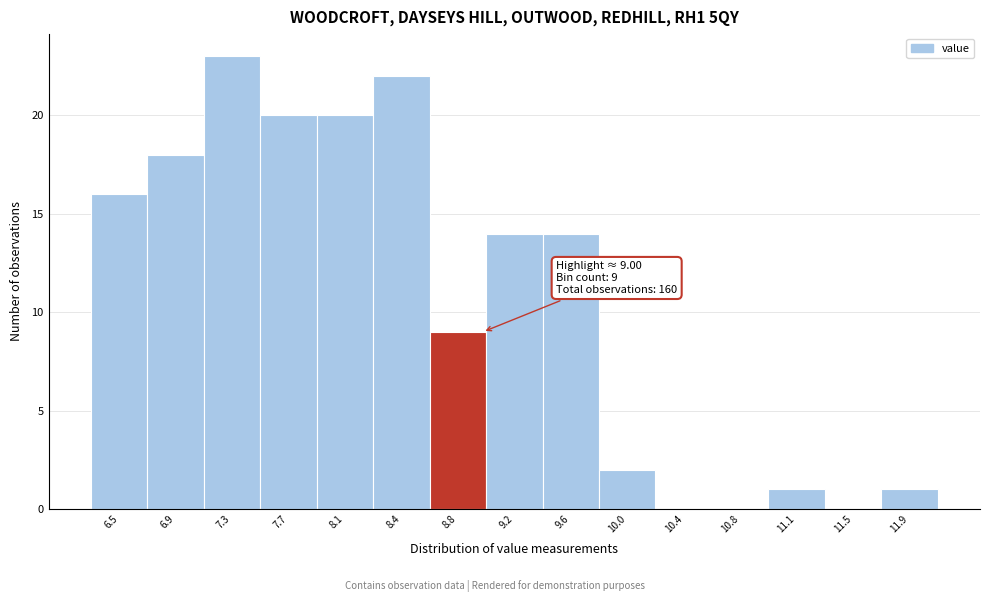

Which range on the x-axis has the tallest bar?

7.10 to 7.50